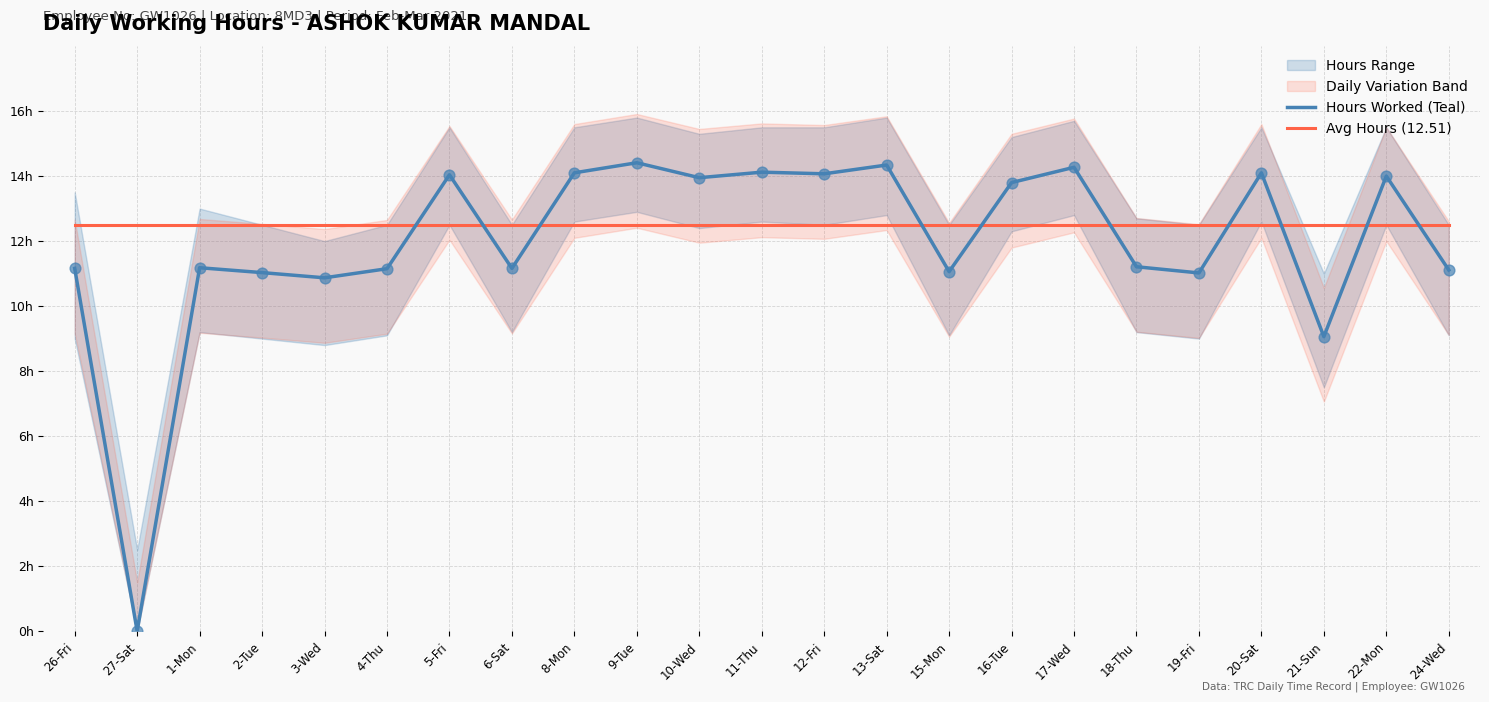

Which series has the largest total across all categories?

Avg Hours (12.51)